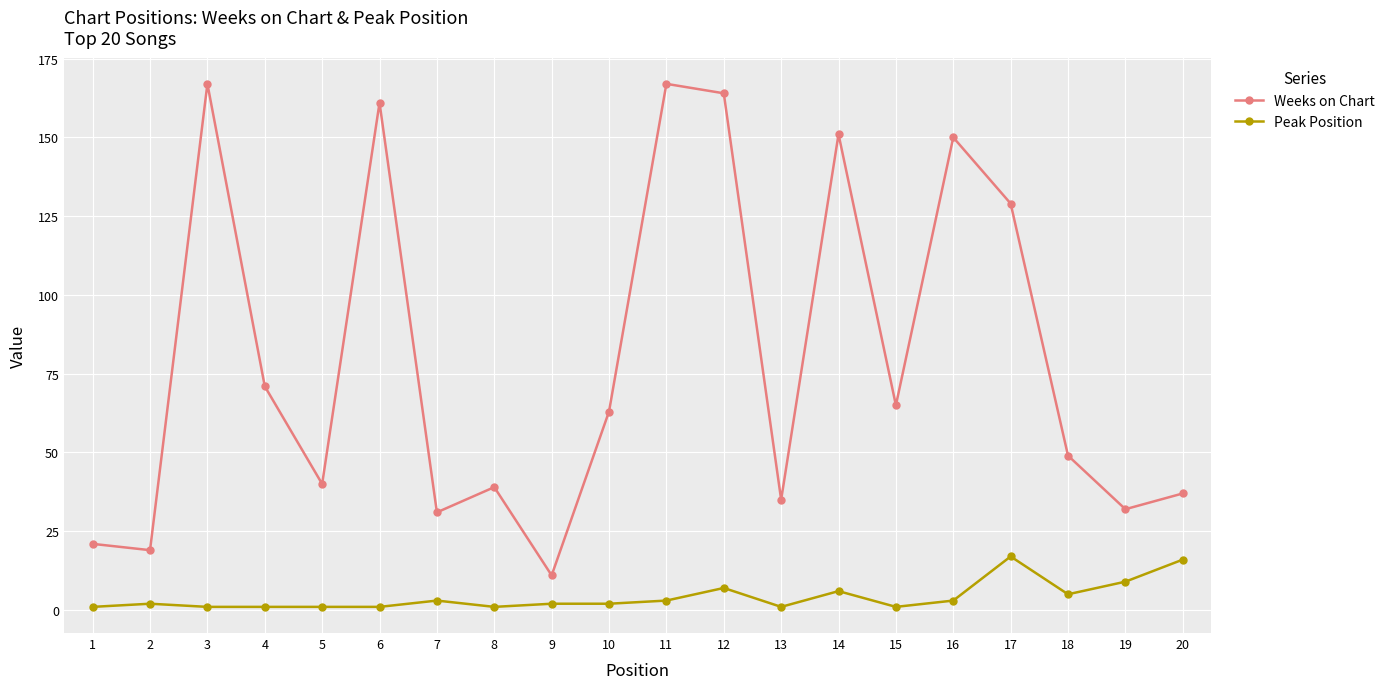

Rank the series at 8 from lowest to highest value.

Peak Position, Weeks on Chart